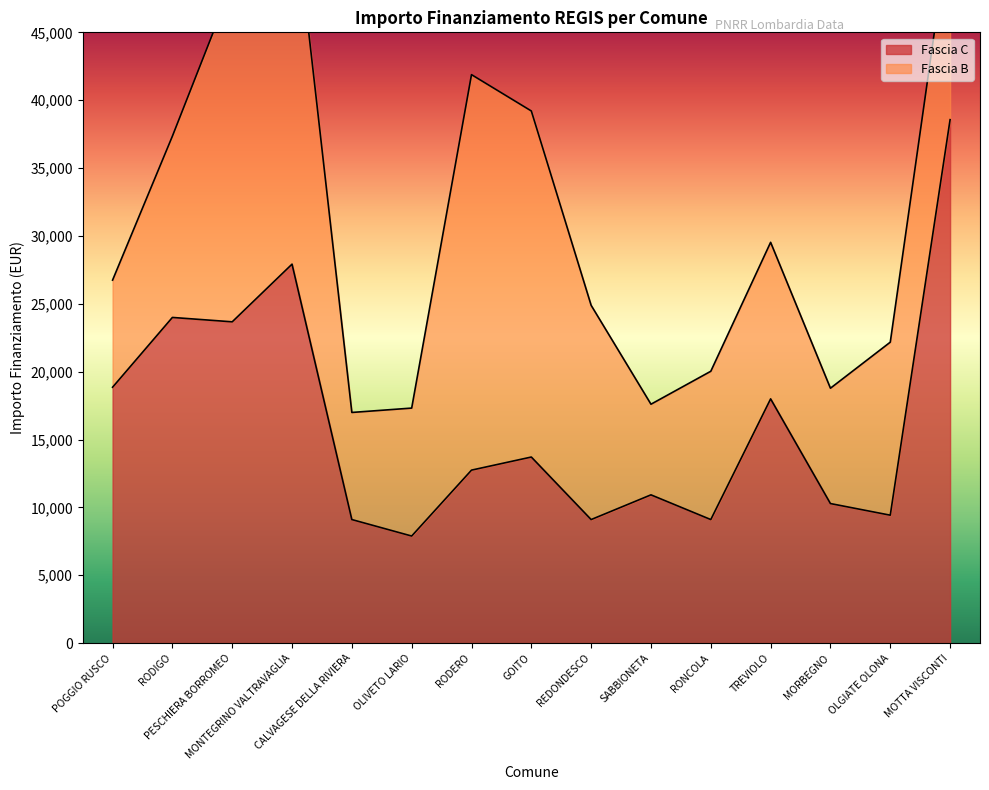

Approximately how many times larger is the value at POGGIO RUSCO compared to RONCOLA?

2.1